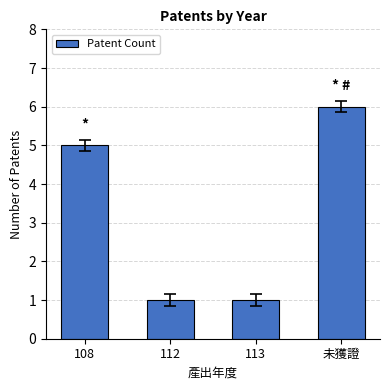

Is it true that the value at 108 is 7?

False